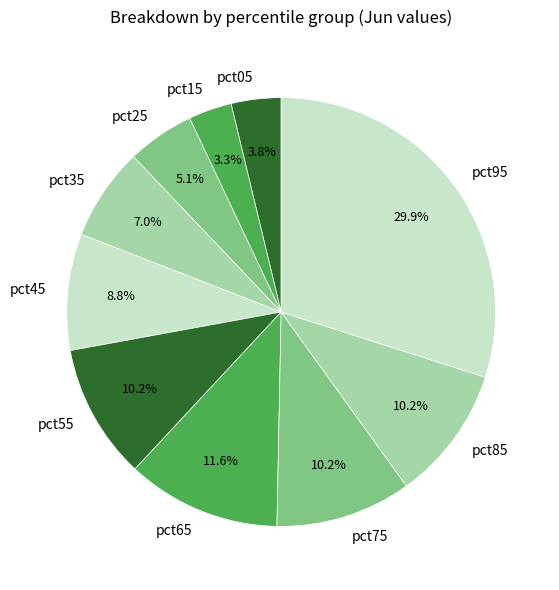

How many slices are in this pie chart?

10